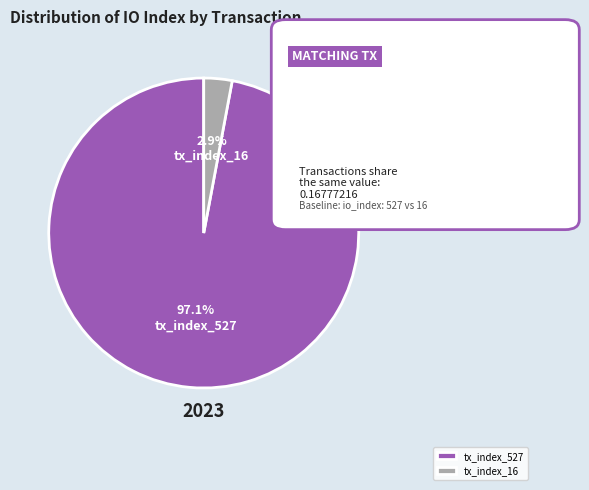

To the nearest percent, what is the difference between the largest and smallest slice percentages?

94%